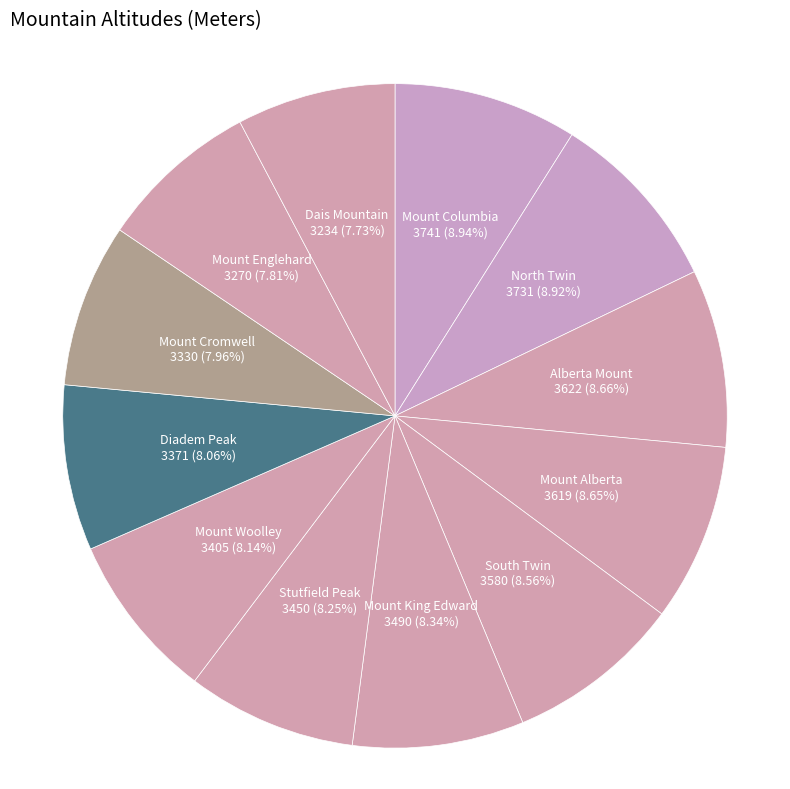

How many segments does this pie chart have?

12